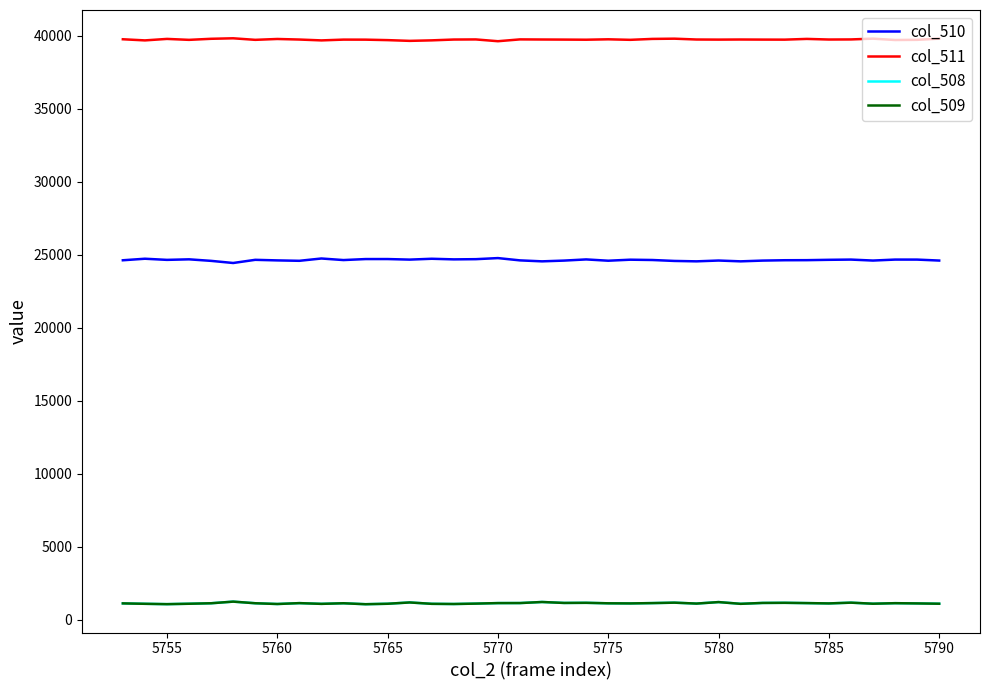

True or false: col_510 and col_511 intersect in this chart.

False